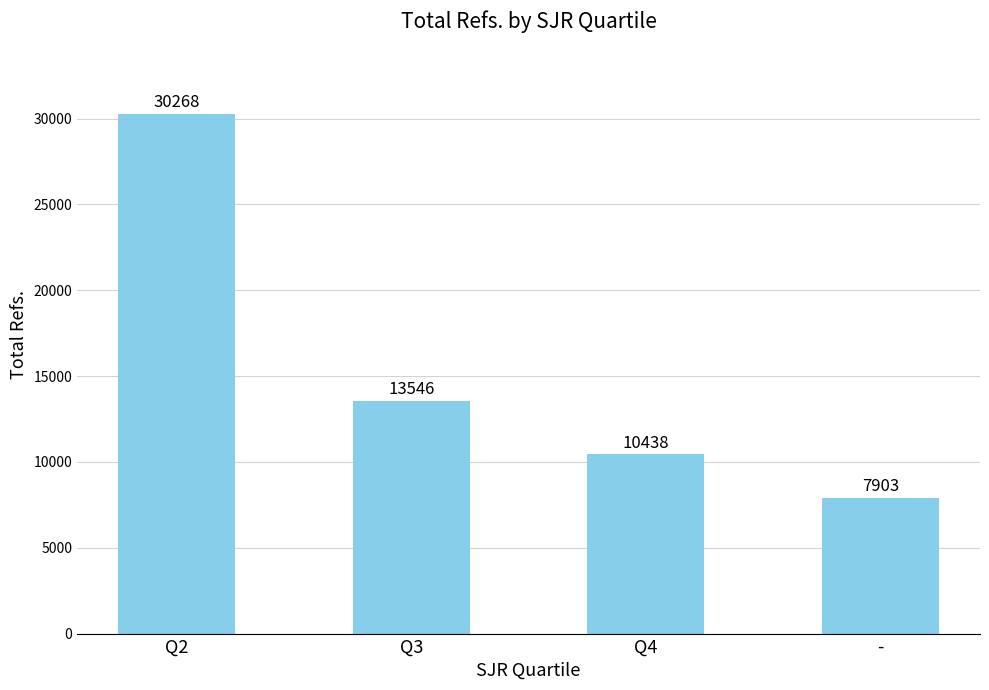

Approximately how many times larger is the value at Q2 compared to Q3?

2.2